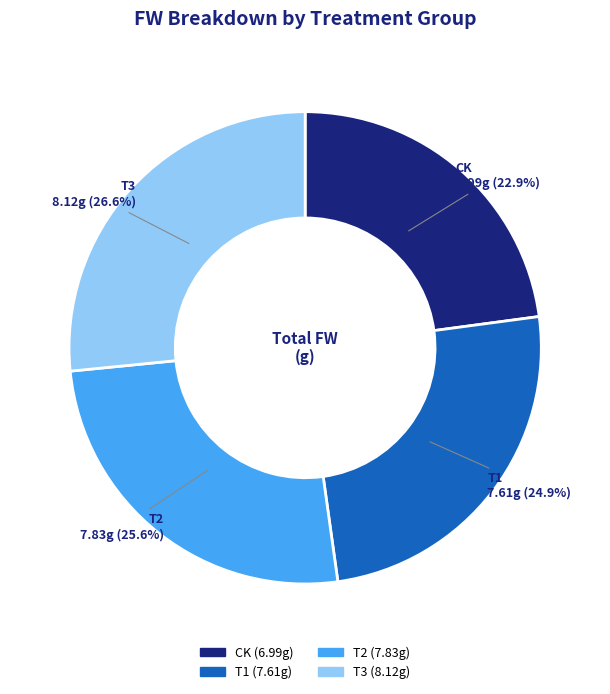

How many slices are in this pie chart?

4